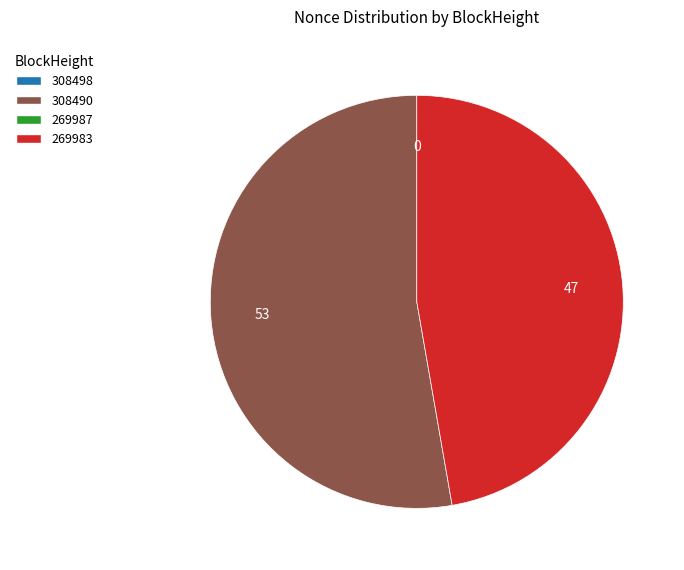

Is there a majority slice in this chart?

Yes